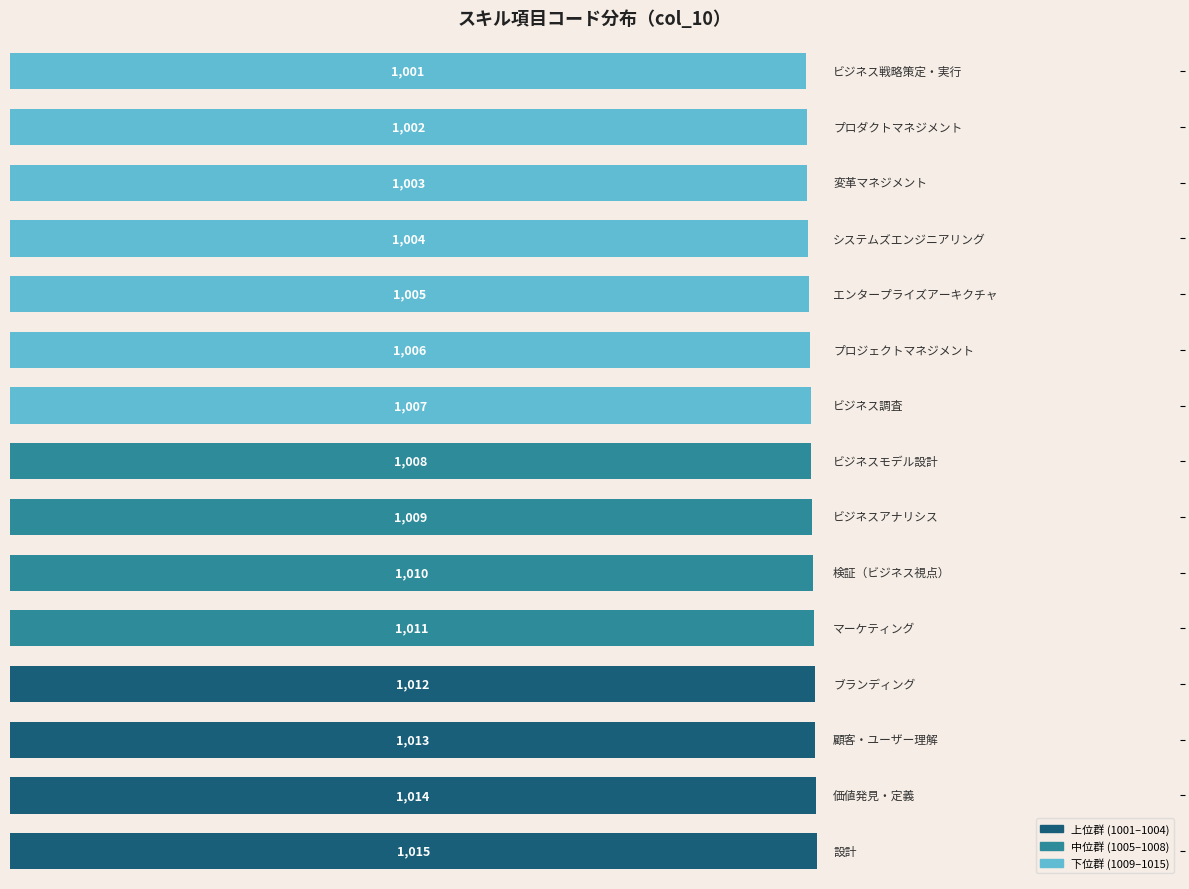

Count the number of categories in the chart.

15